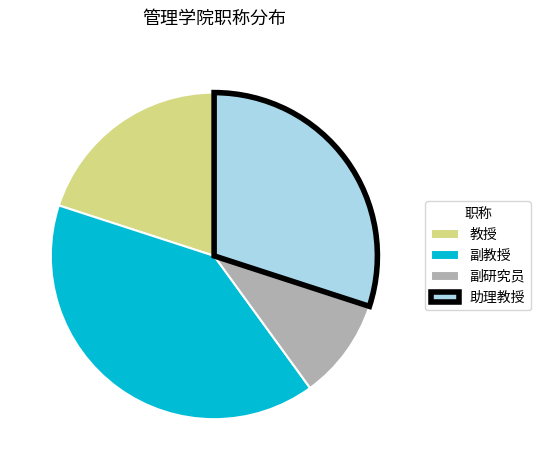

What is the ratio of the value at 副研究员 to the value at 教授?

0.5